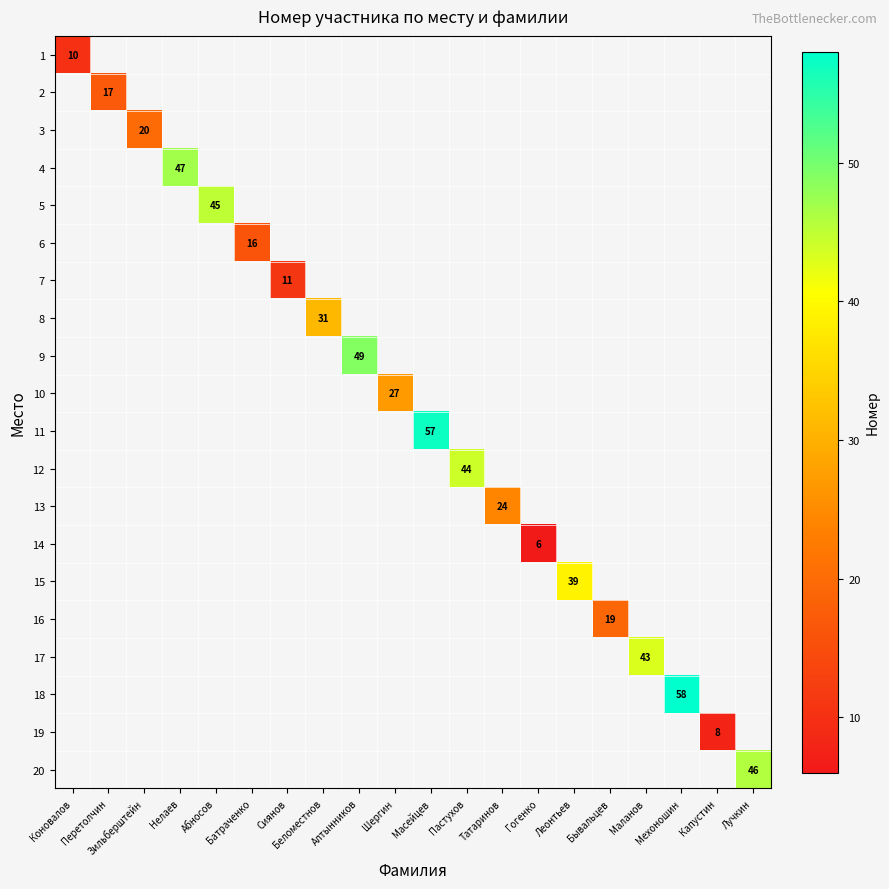

How many values in 12 are above zero?

1